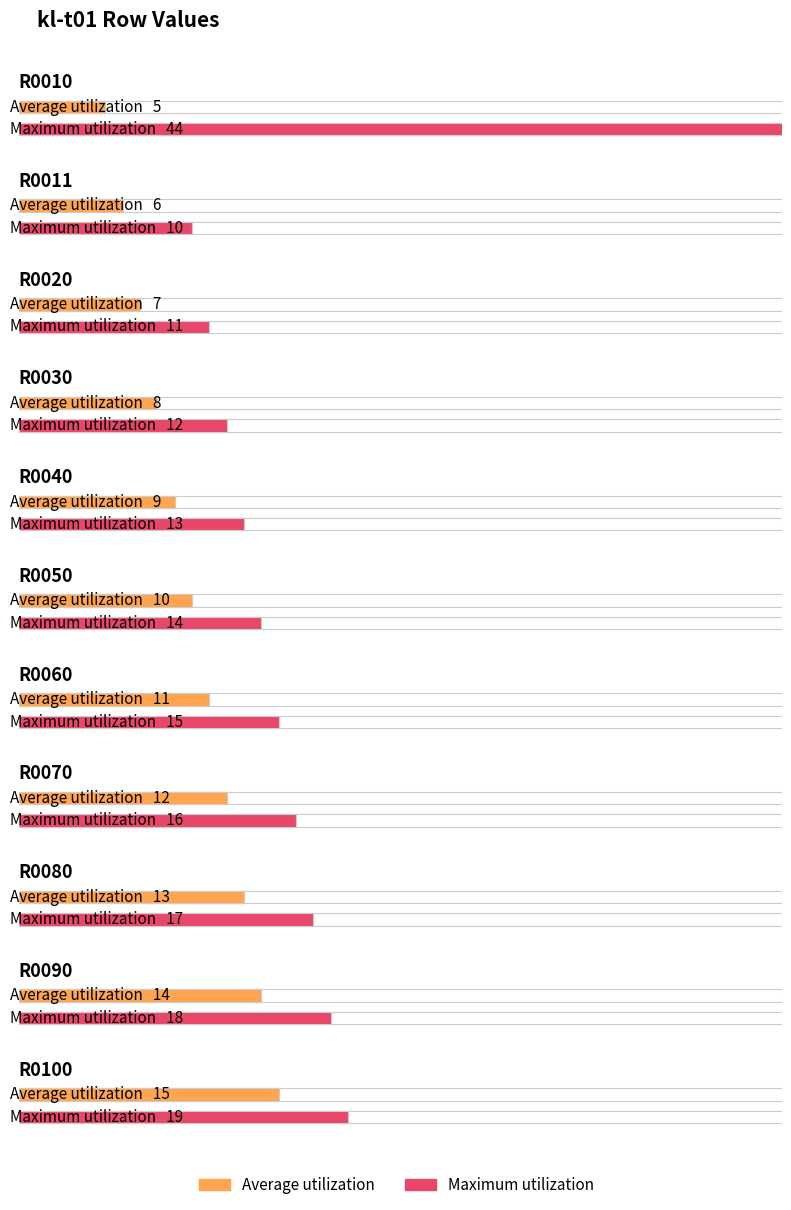

Which has a higher value, R0010 or R0040?

R0040